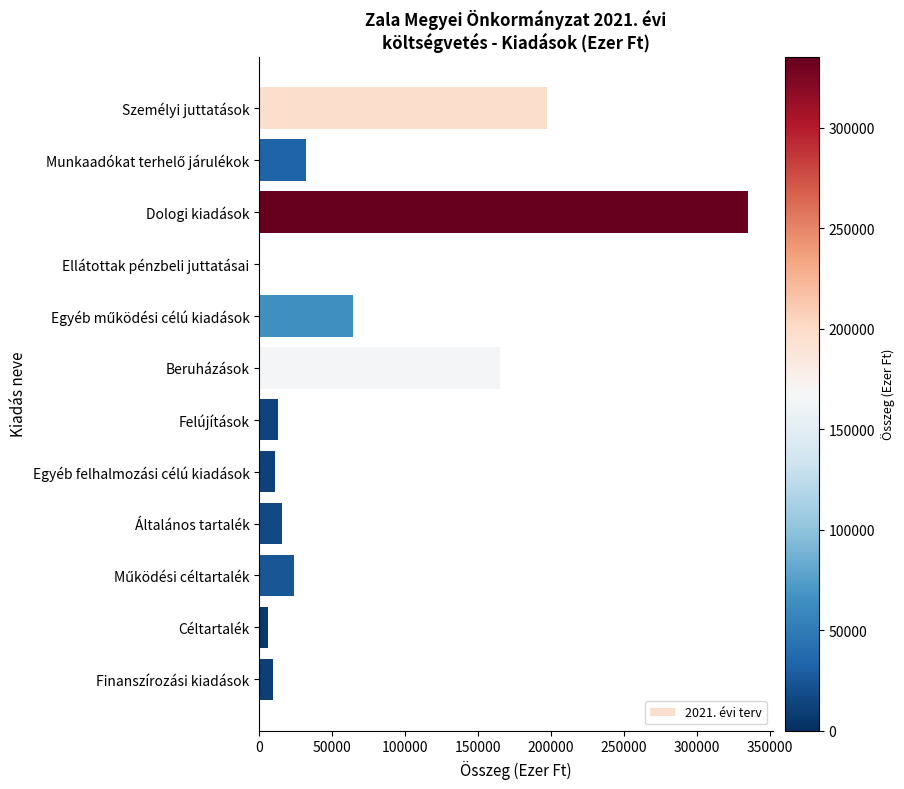

What is the change in value from Személyi juttatások to Felújítások?

-184336